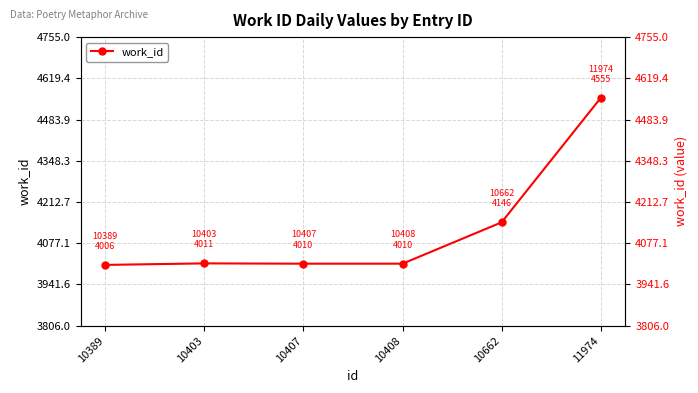

How many points are higher than both their immediate neighbors (excluding endpoints)?

1